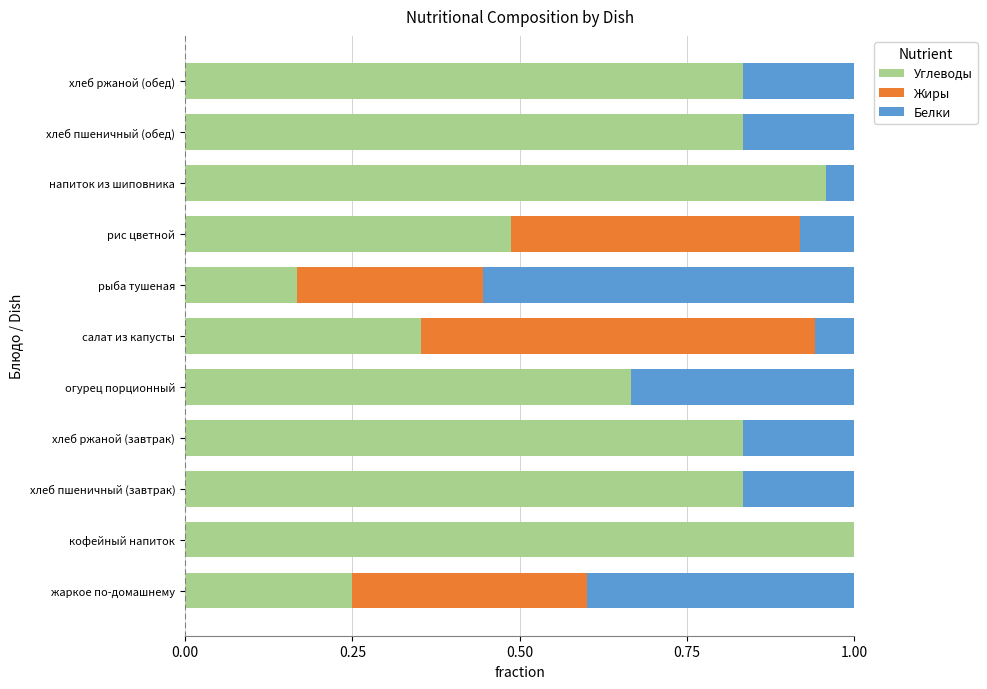

Is it true that Углеводы equals 0.5 at салат из капусты?

False